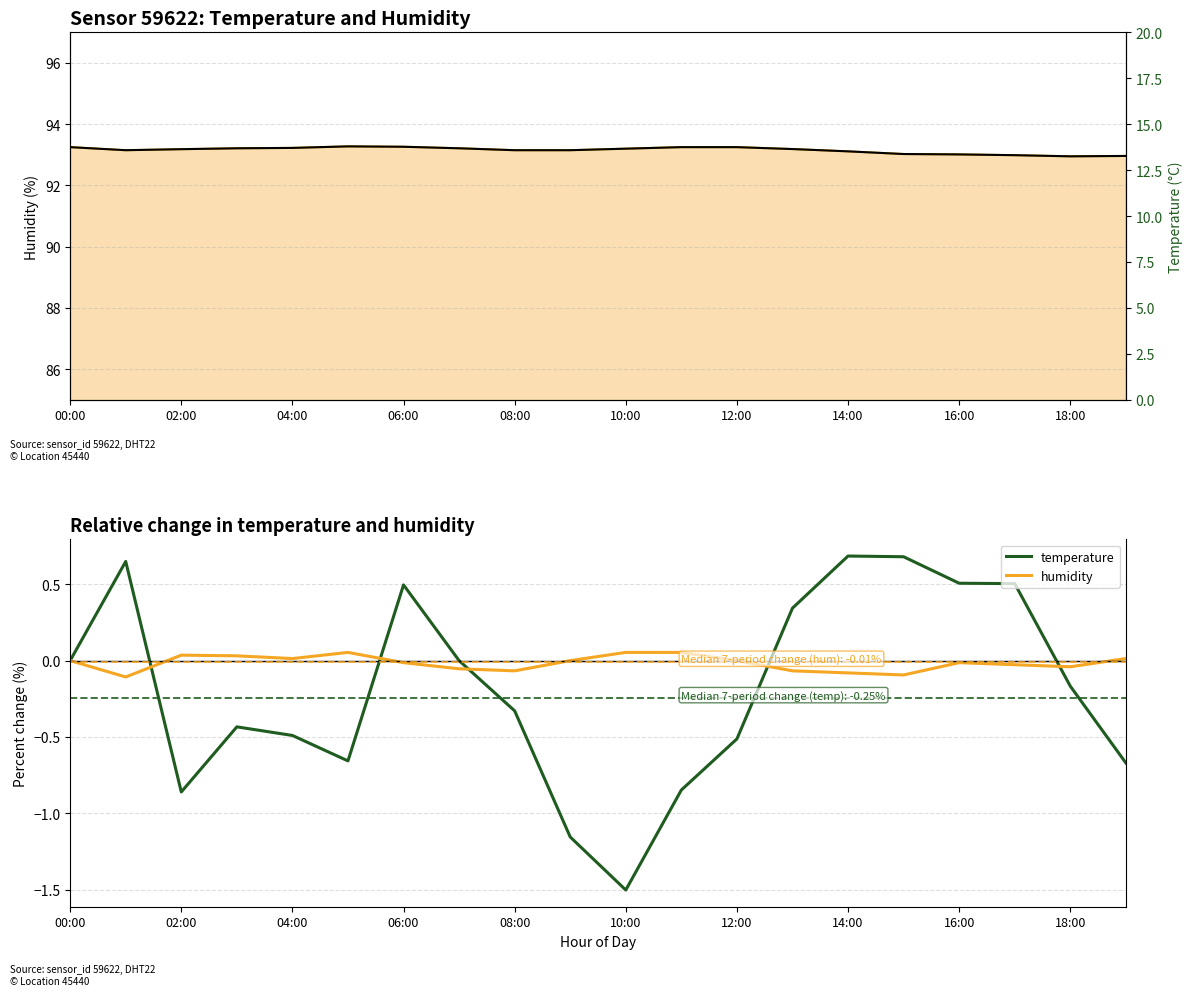

Is the value of humidity at 16:00 greater than the value of humidity trend at 04:00?

No